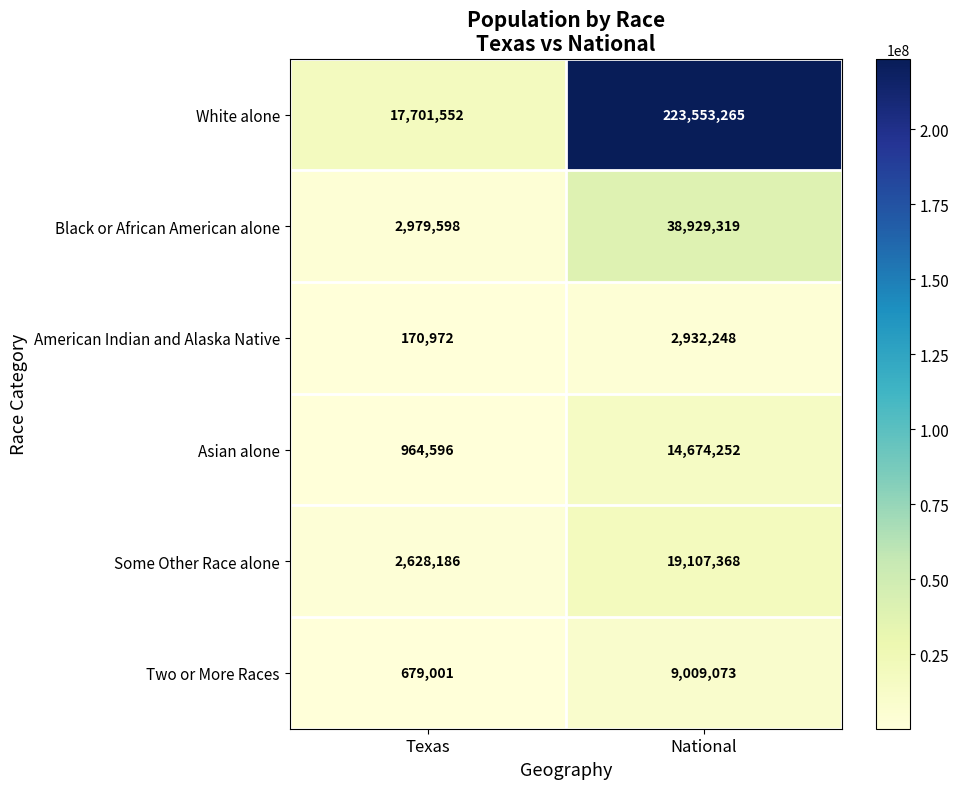

How many series are shown in this chart?

6